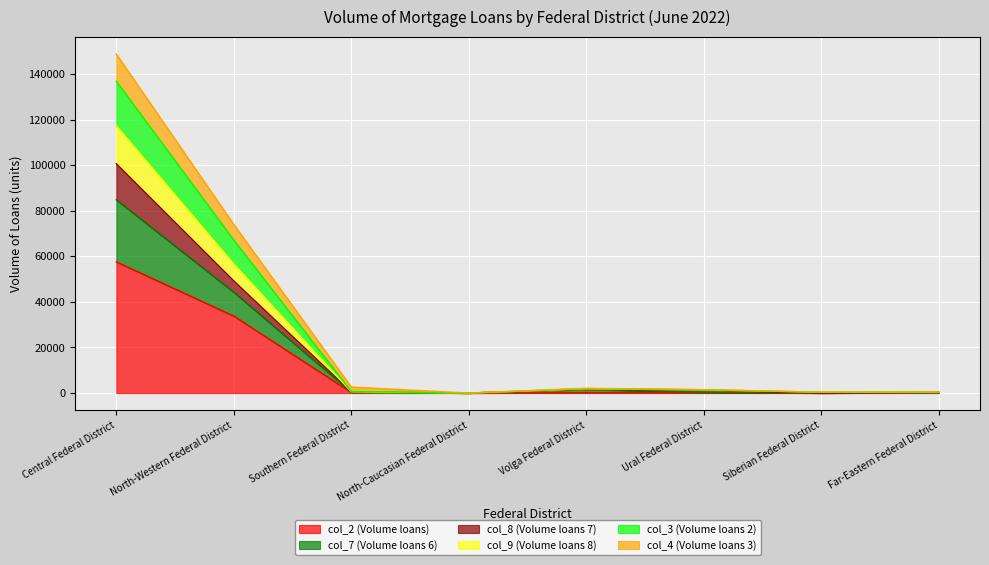

What position from the left is Ural Federal District?

6